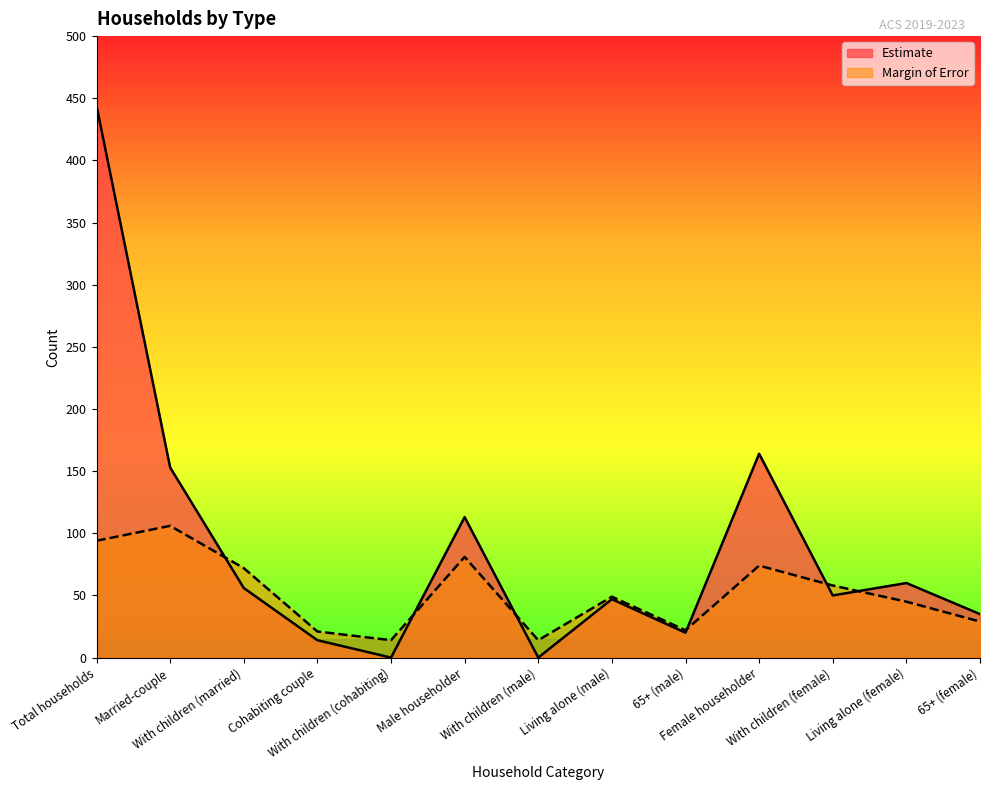

How many interior local valleys does the Estimate series have?

4